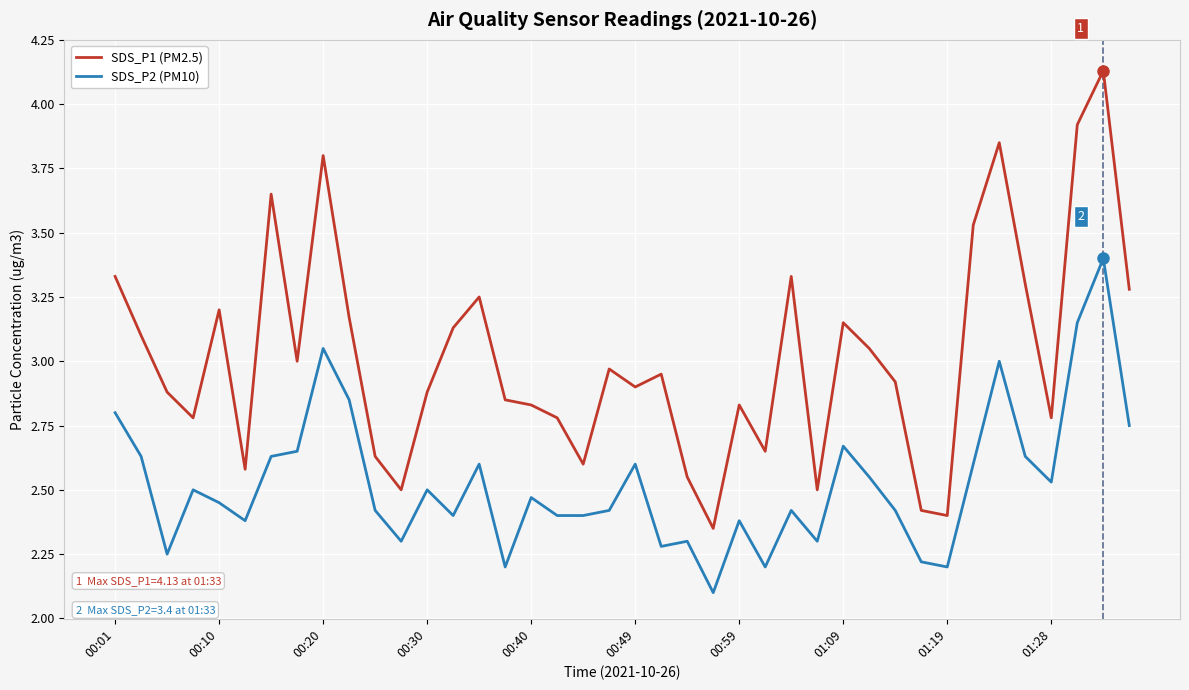

What is the minimum value shown in the chart?

2.1